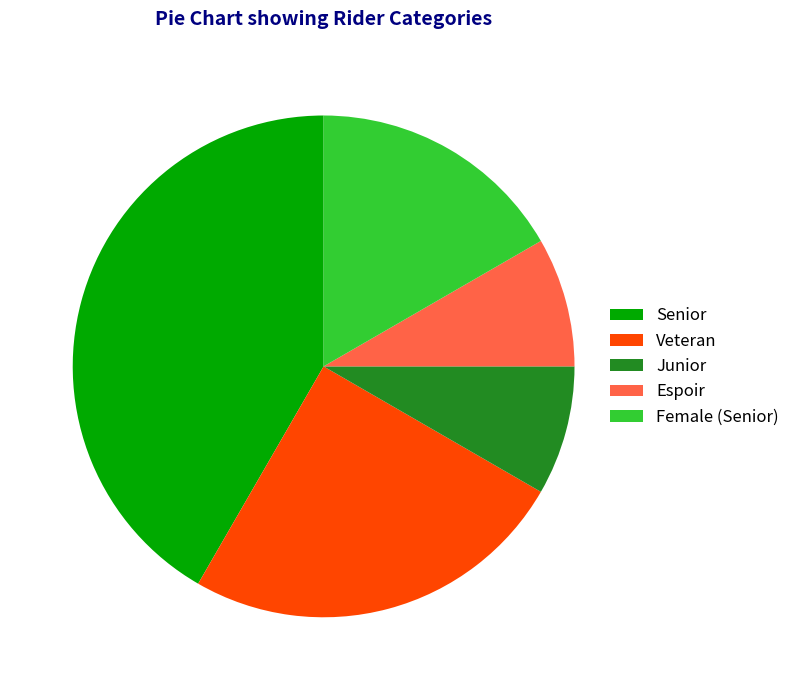

Is it true that Female is 8% of the pie?

False